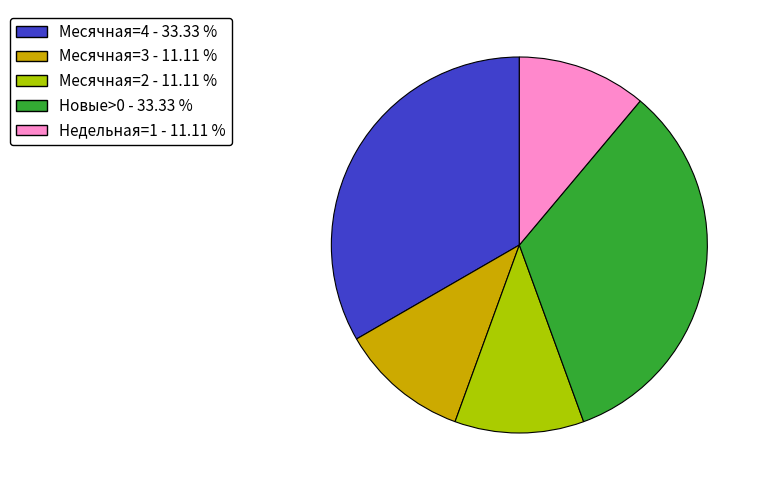

Is there a majority slice in this chart?

No